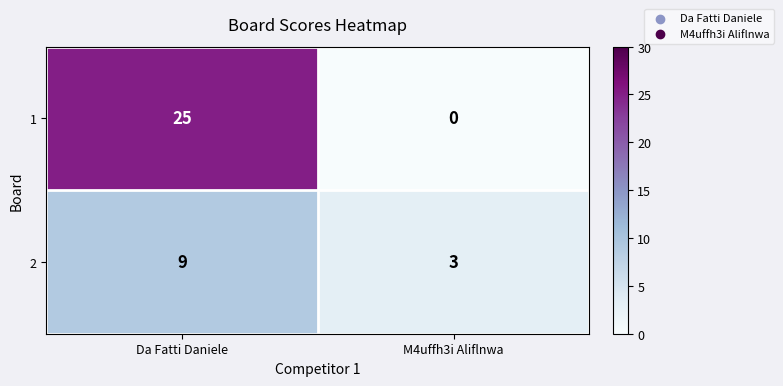

Rank the series by their maximum value, from lowest to highest.

2, 1